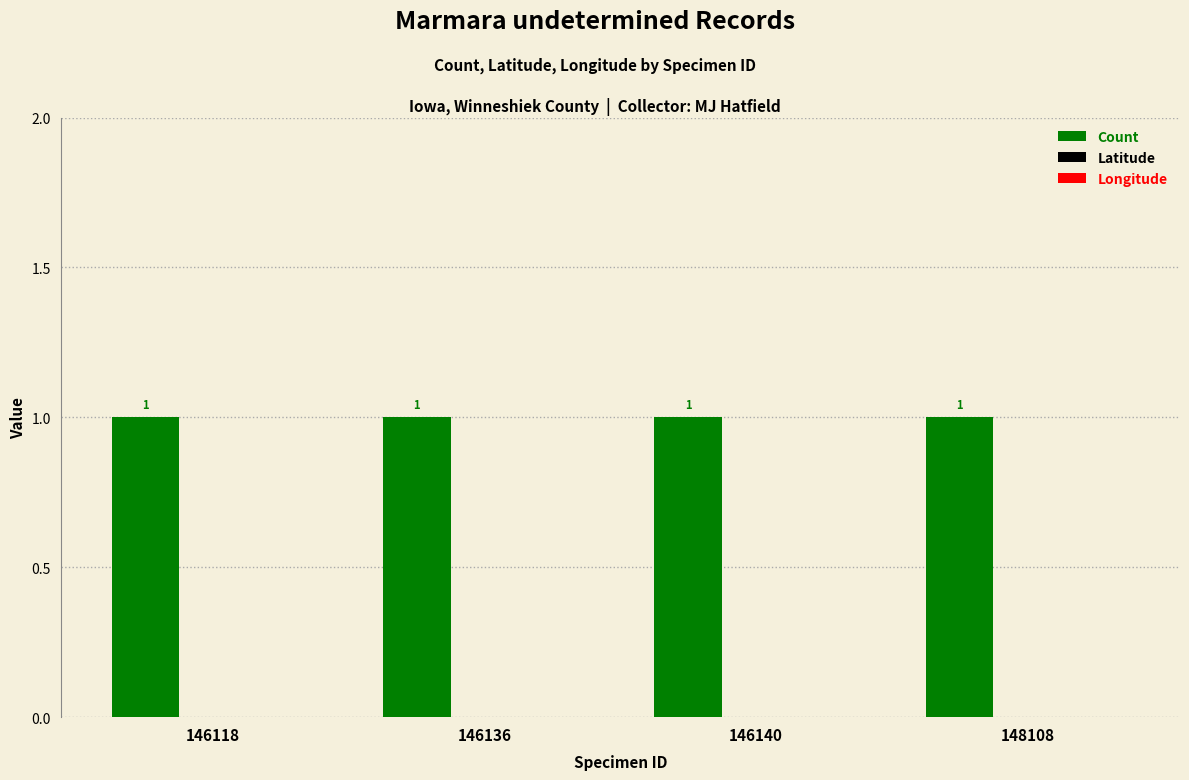

Is it true that Latitude equals 0 at 146136?

True